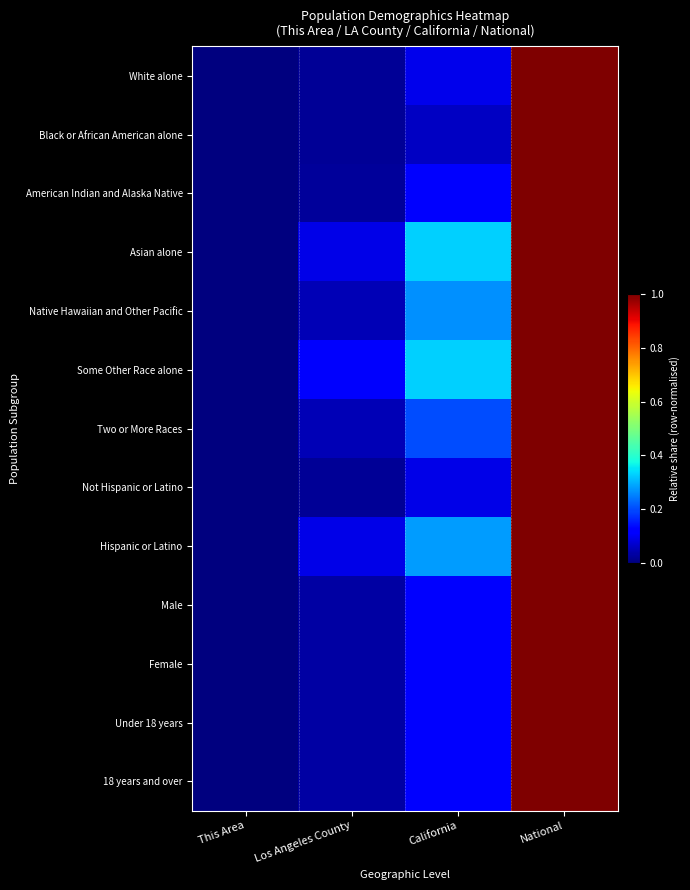

Reading left to right, list all the values displayed in this chart.

White alone: This Area=0.0	Los Angeles County=0.0	California=0.1	National=1.0
Black or African American alone: This Area=0.0	Los Angeles County=0.0	California=0.1	National=1.0
American Indian and Alaska Native: This Area=0.0	Los Angeles County=0.0	California=0.1	National=1.0
Asian alone: This Area=0.0	Los Angeles County=0.1	California=0.3	National=1.0
Native Hawaiian and Other Pacific: This Area=0.0	Los Angeles County=0.0	California=0.3	National=1.0
Some Other Race alone: This Area=0.0	Los Angeles County=0.1	California=0.3	National=1.0
Two or More Races: This Area=0.0	Los Angeles County=0.0	California=0.2	National=1.0
Not Hispanic or Latino: This Area=0.0	Los Angeles County=0.0	California=0.1	National=1.0
Hispanic or Latino: This Area=0.0	Los Angeles County=0.1	California=0.3	National=1.0
Male: This Area=0.0	Los Angeles County=0.0	California=0.1	National=1.0
Female: This Area=0.0	Los Angeles County=0.0	California=0.1	National=1.0
Under 18 years: This Area=0.0	Los Angeles County=0.0	California=0.1	National=1.0
18 years and over: This Area=0.0	Los Angeles County=0.0	California=0.1	National=1.0